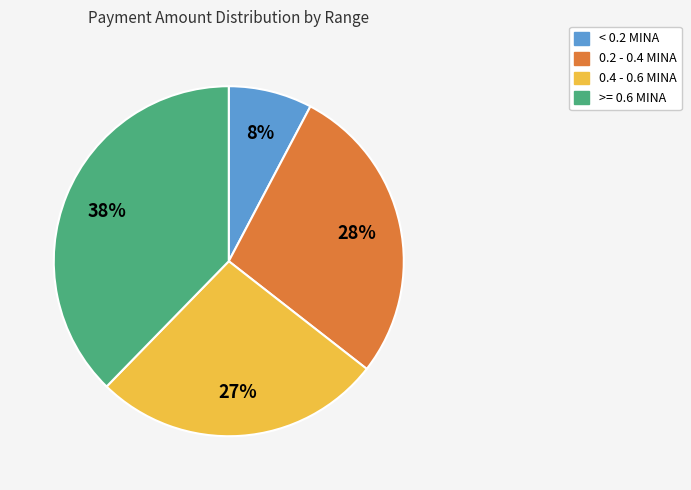

To the nearest percent, what is the difference between the largest and smallest slice percentages?

30%